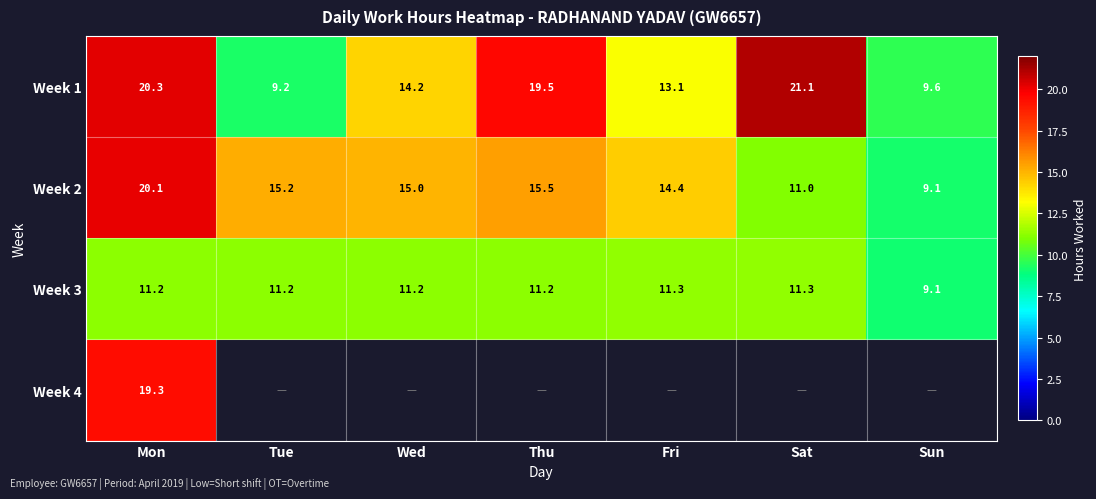

At which category does the chart reach its minimum across all series?

Sun